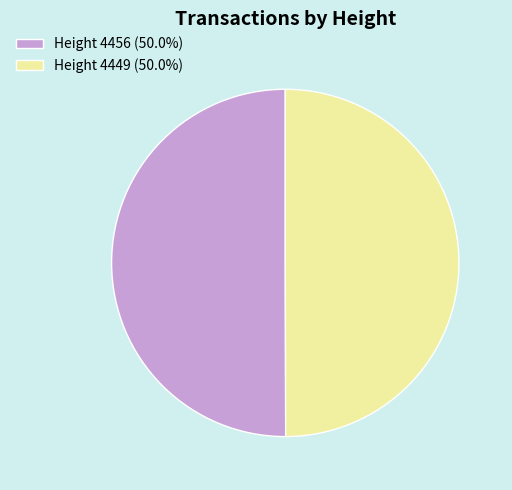

Is the sum of Height 4449 (50.0%) and Height 4456 (50.0%) greater than half?

Yes